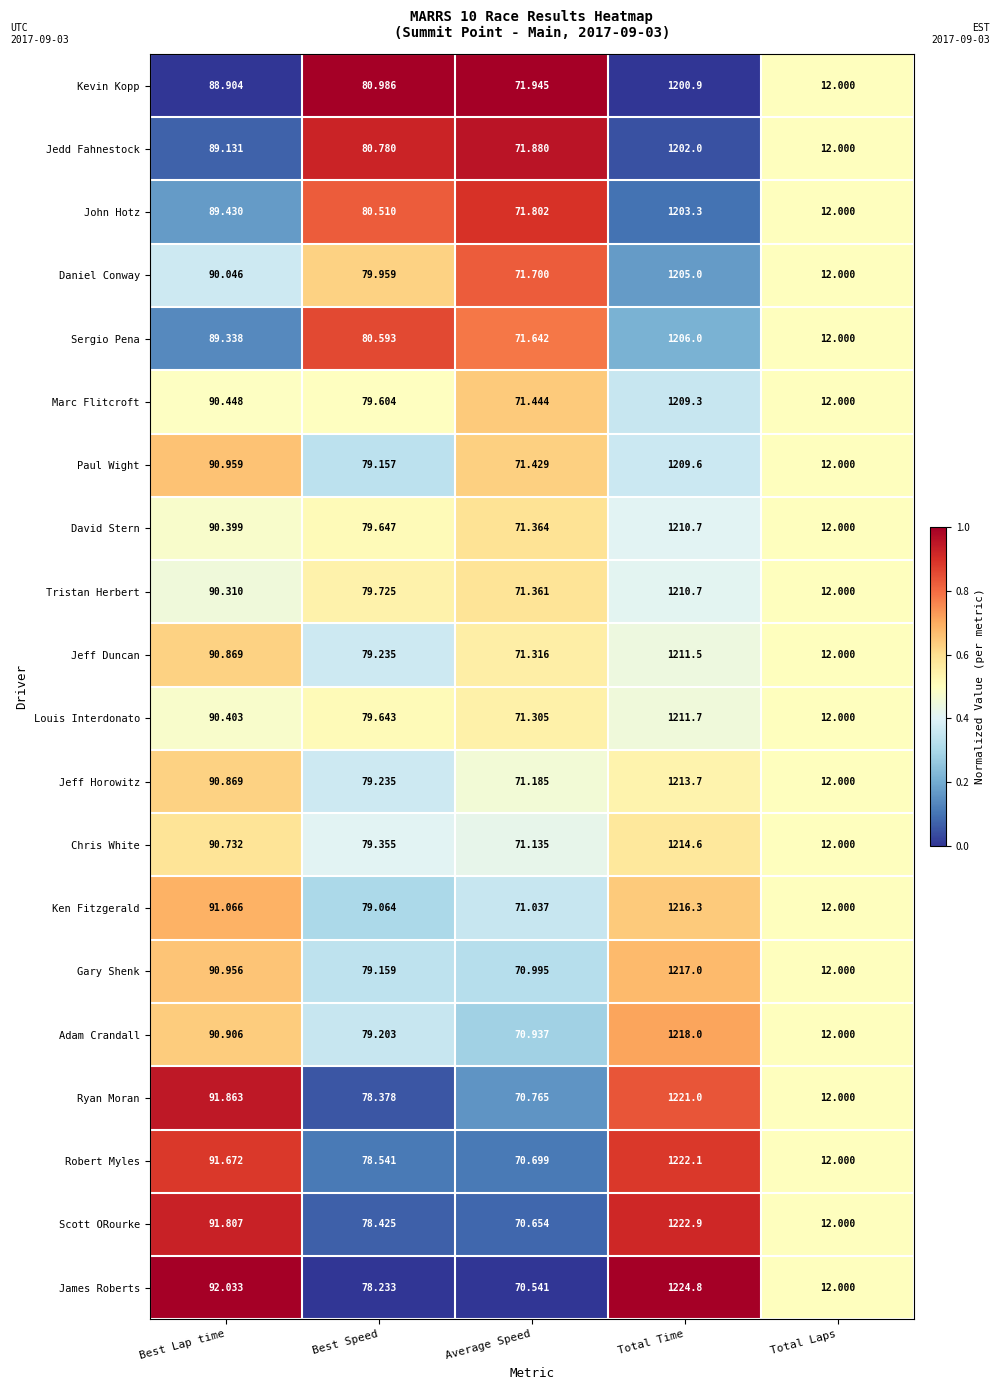

Which series has the widest spread of values?

James Roberts